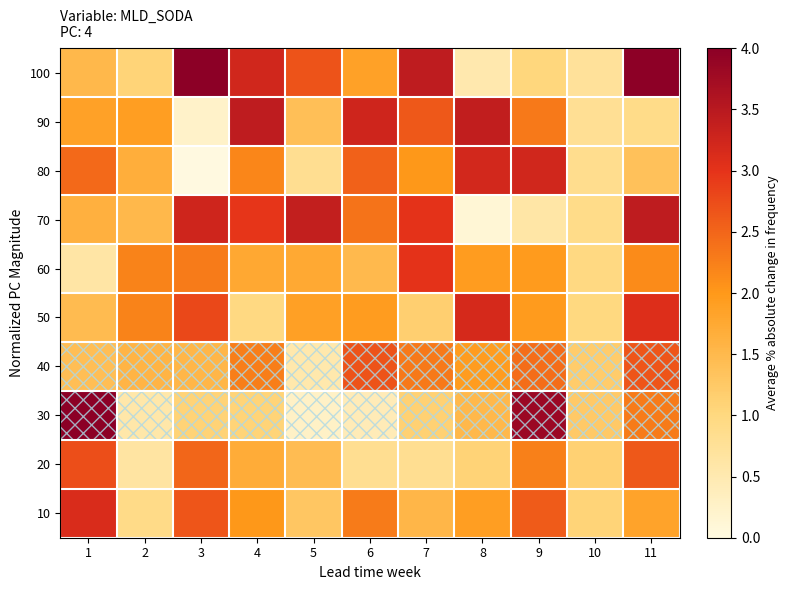

What is the total value across all series at 1?

20.8